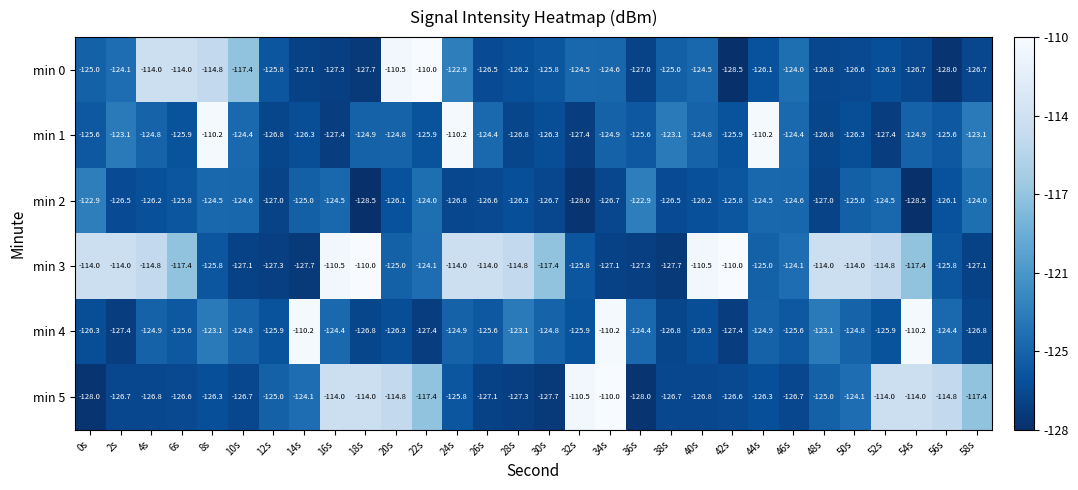

What is the spread (max minus min) of values at 44s?

16.1